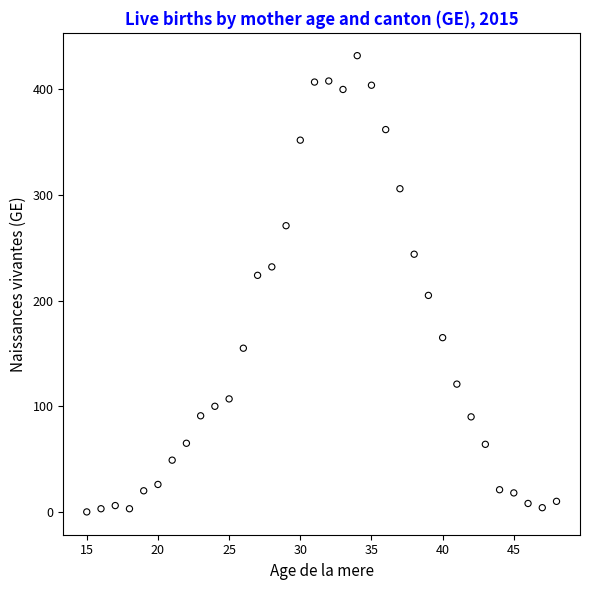

What is the range of X values (max minus min)?

33